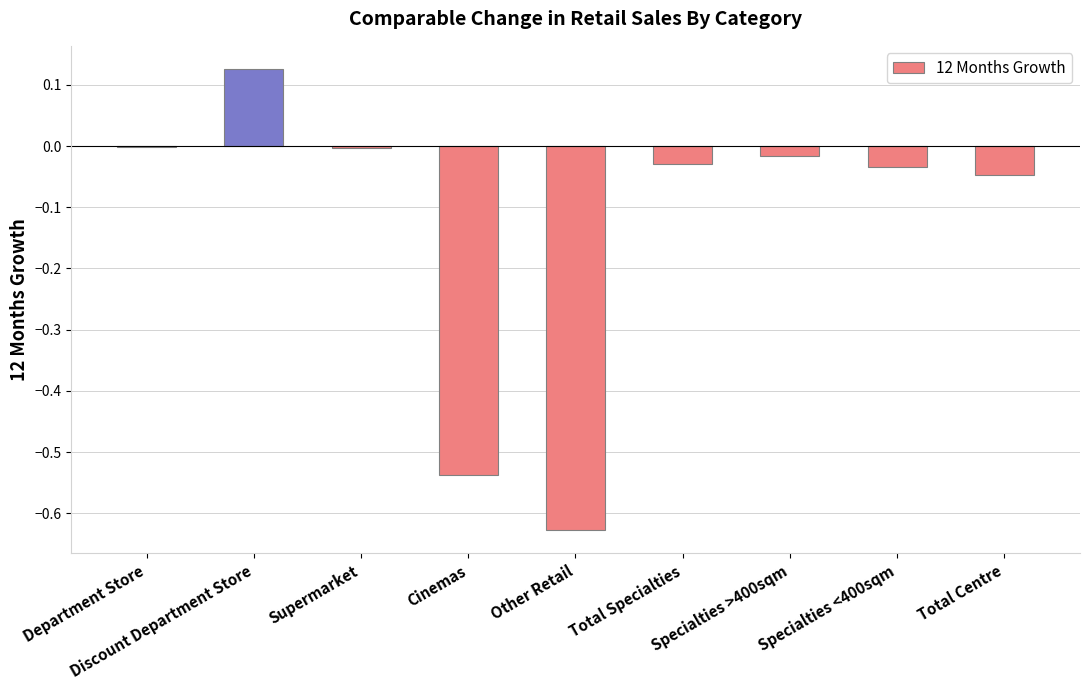

How many series are shown in this chart?

1